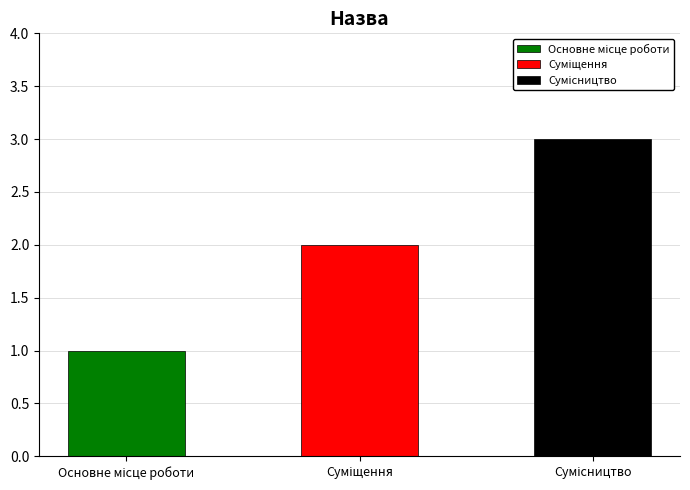

What is the sum of all values?

6